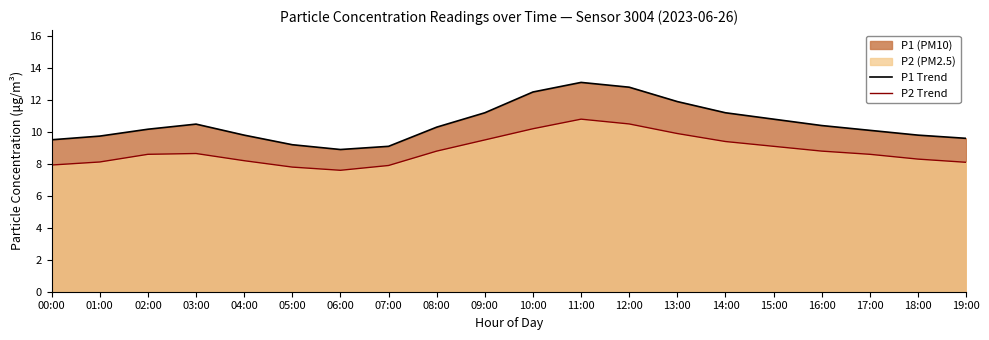

How many series are shown in this chart?

2